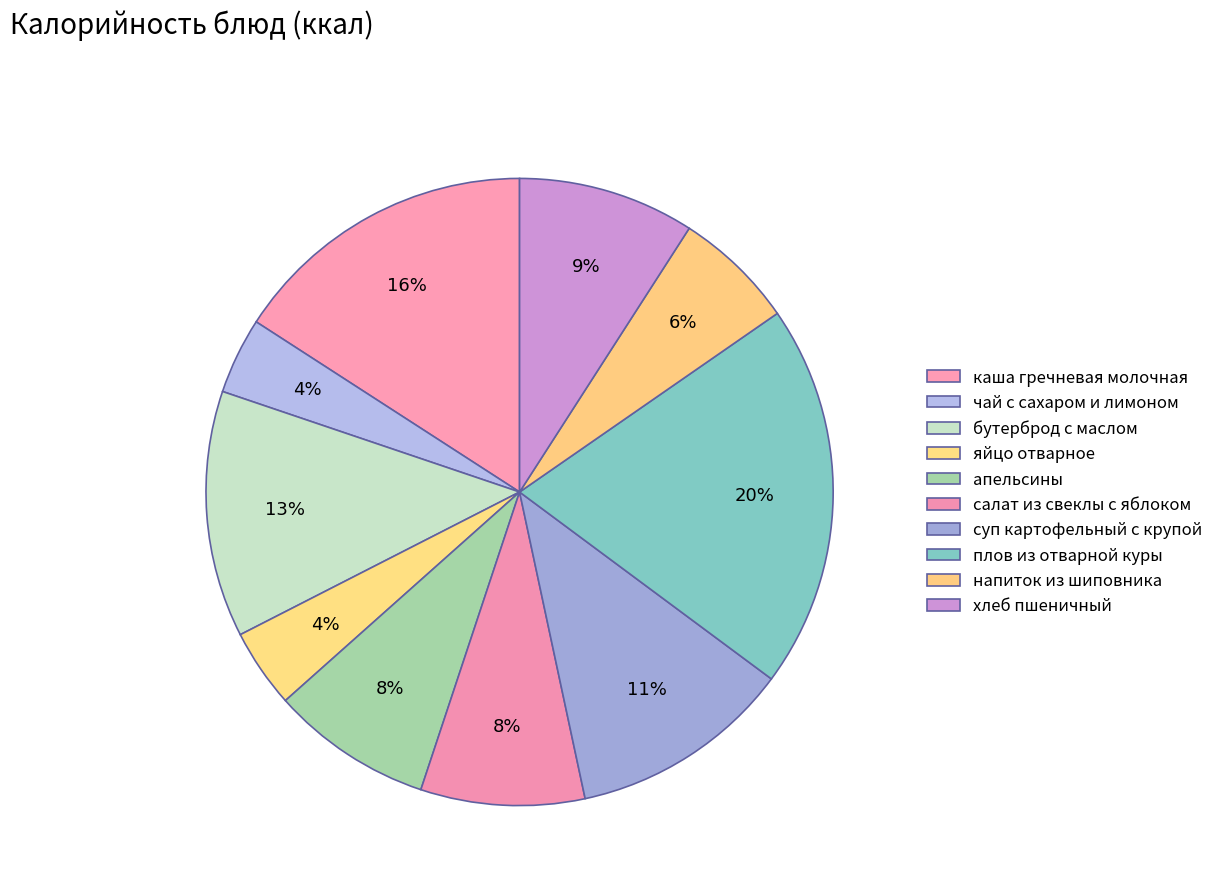

How many segments does this pie chart have?

10